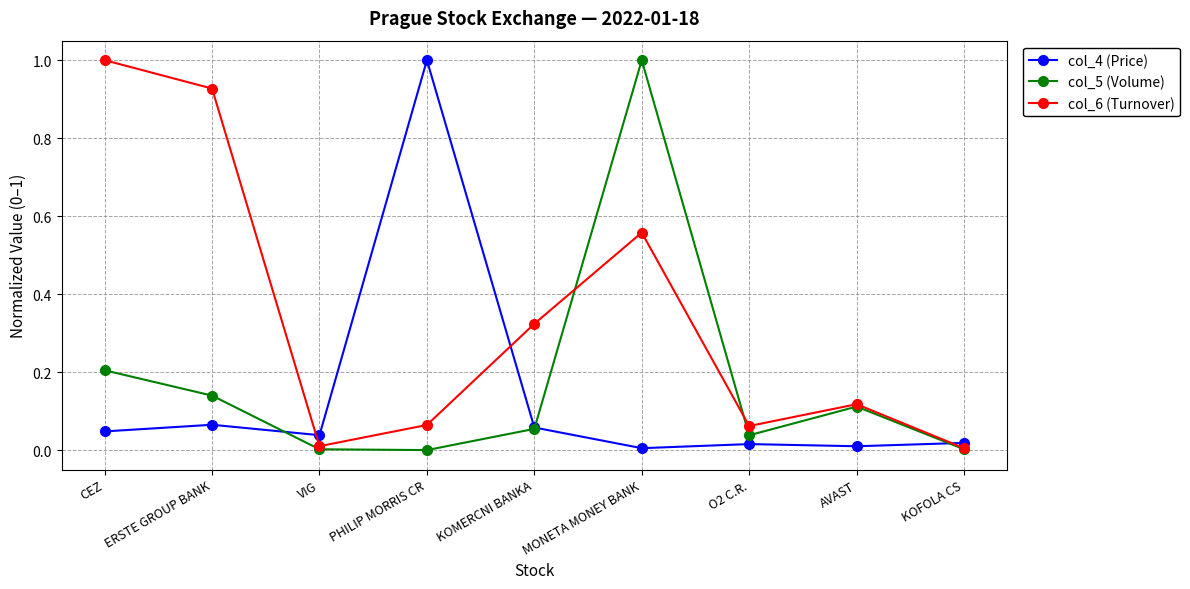

True or false: col_4 (Price) has more than 2 points higher than both neighbors.

True